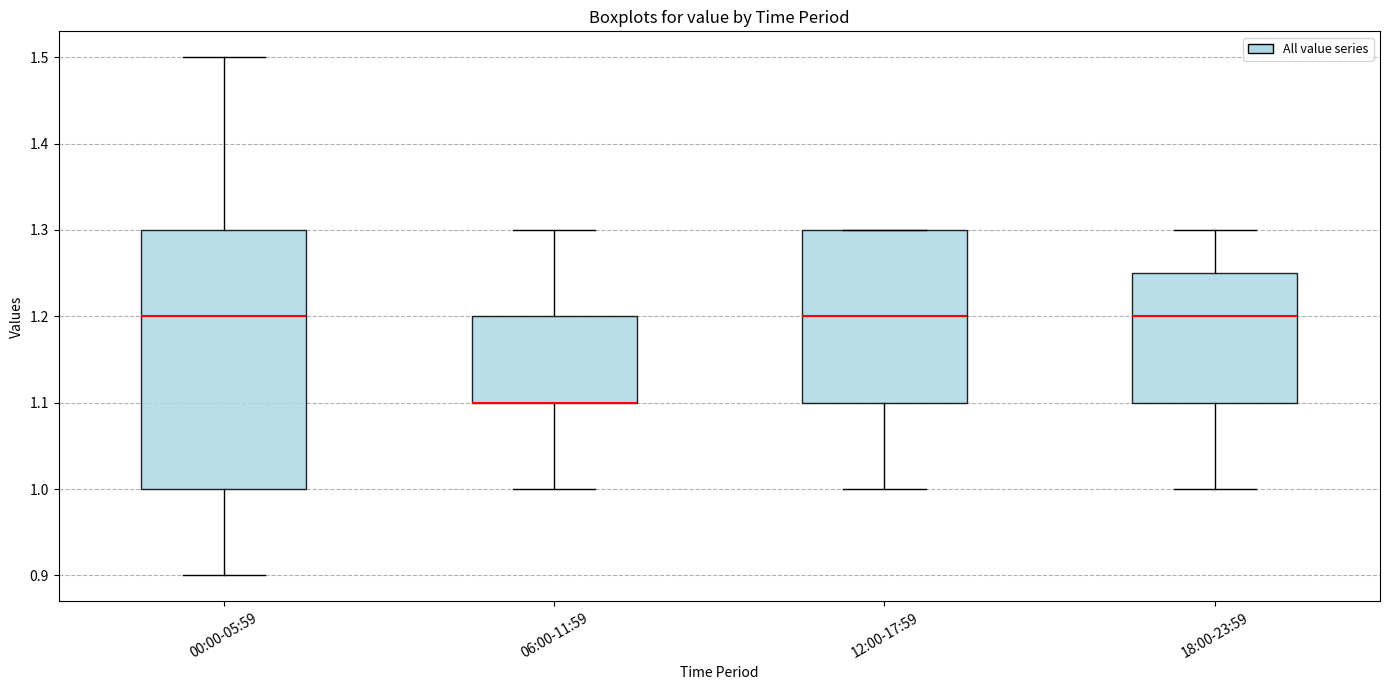

Which box is the tallest, from its lower edge to its upper edge?

00:00-05:59